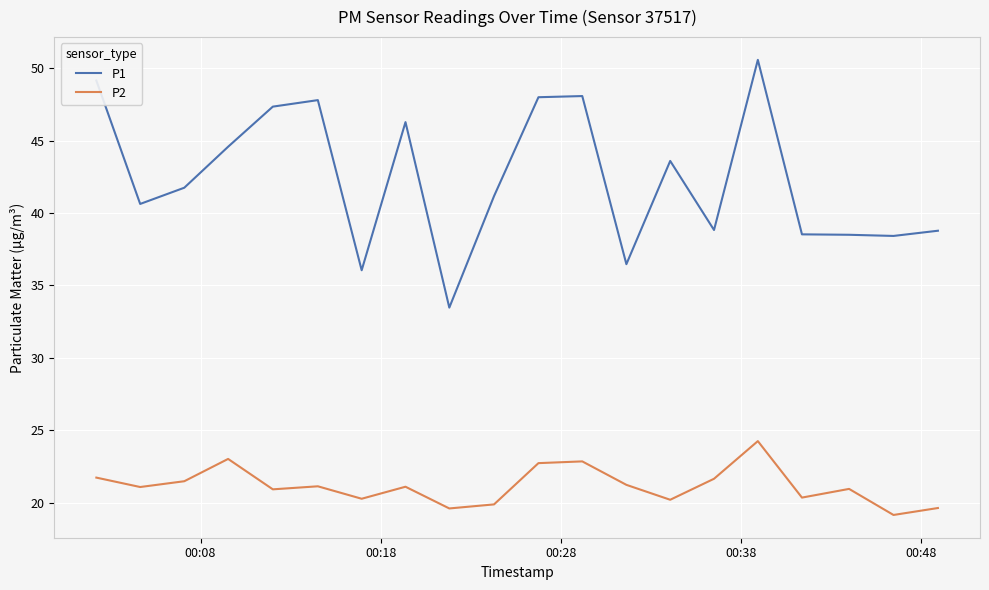

True or false: P2 and P1 intersect in this chart.

False